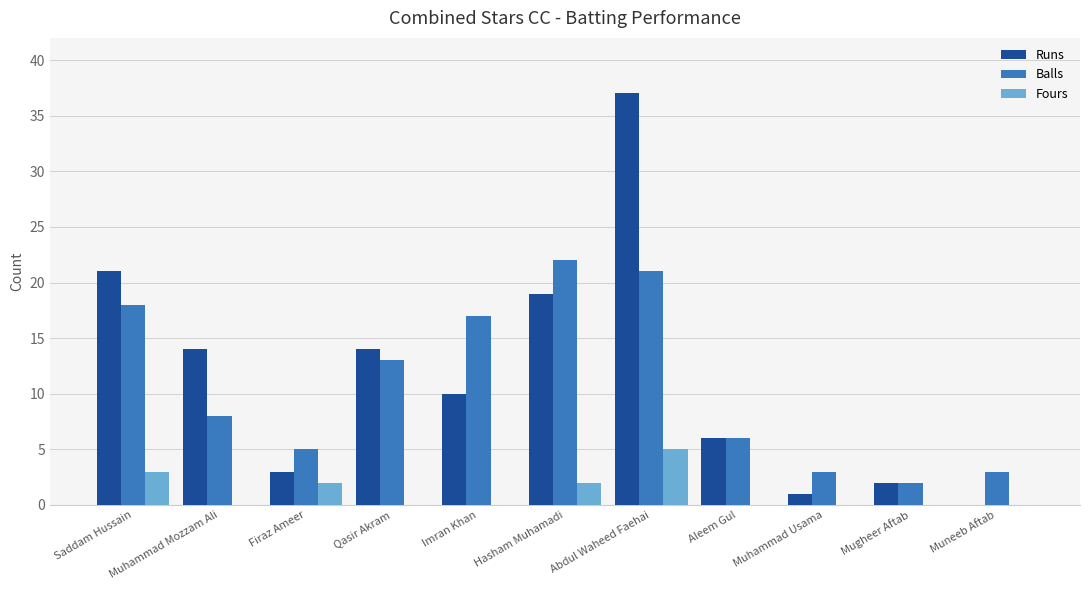

What is the sum of all Balls values?

118